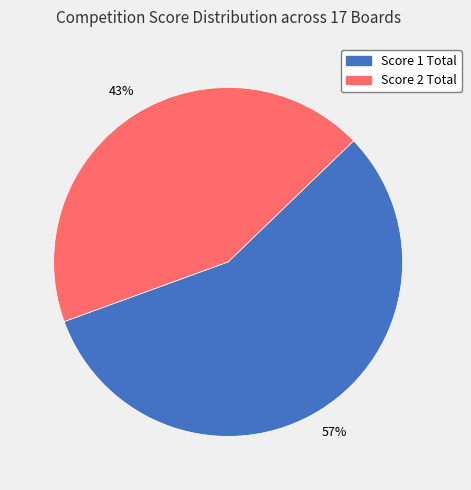

Is there any slice that represents more than half of the pie?

Yes